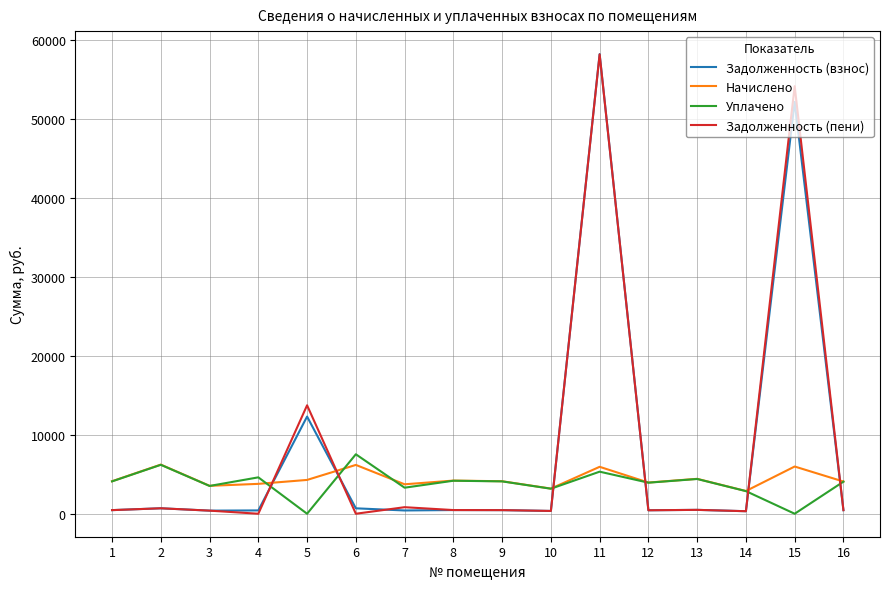

What is the difference between the Задолженность (взнос) values at 3 and 15?

51791.0